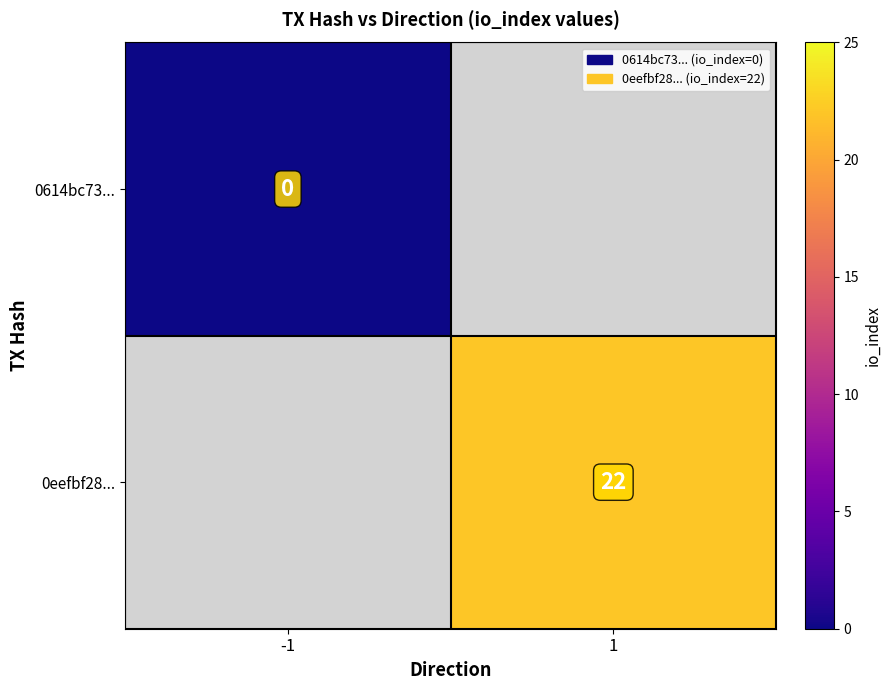

True or false: 0eefbf28... has a value of 22 at 1.

True